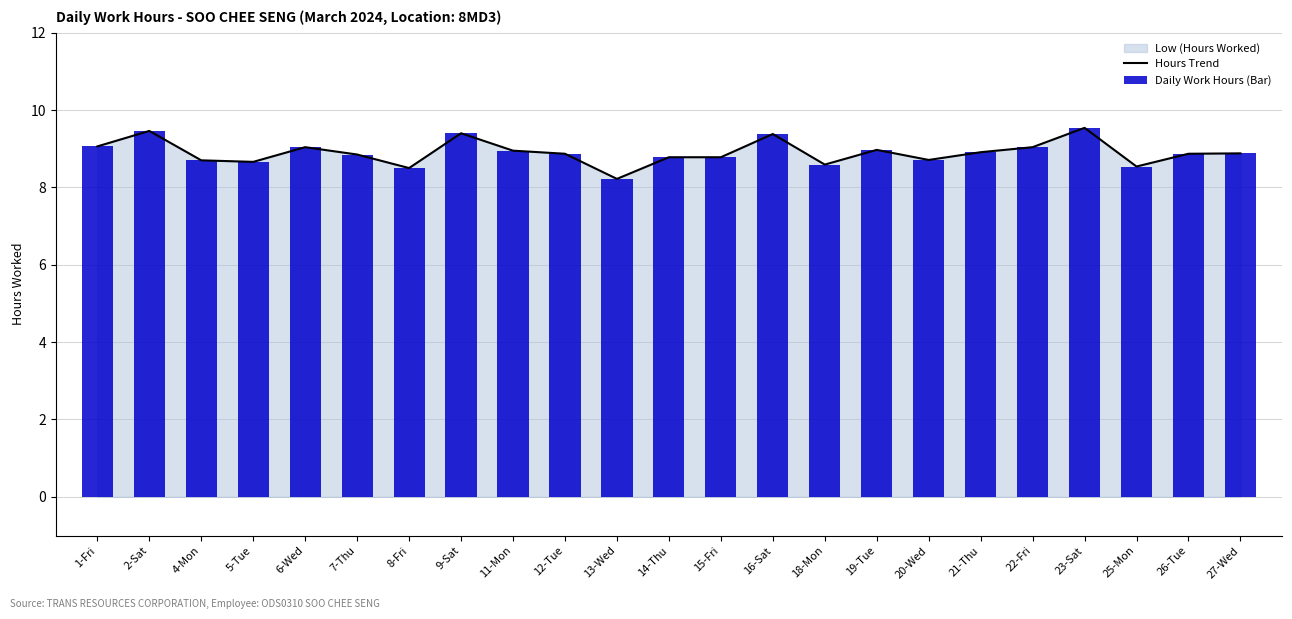

Is it true that Hours Trend equals 15.2 at 9-Sat?

False